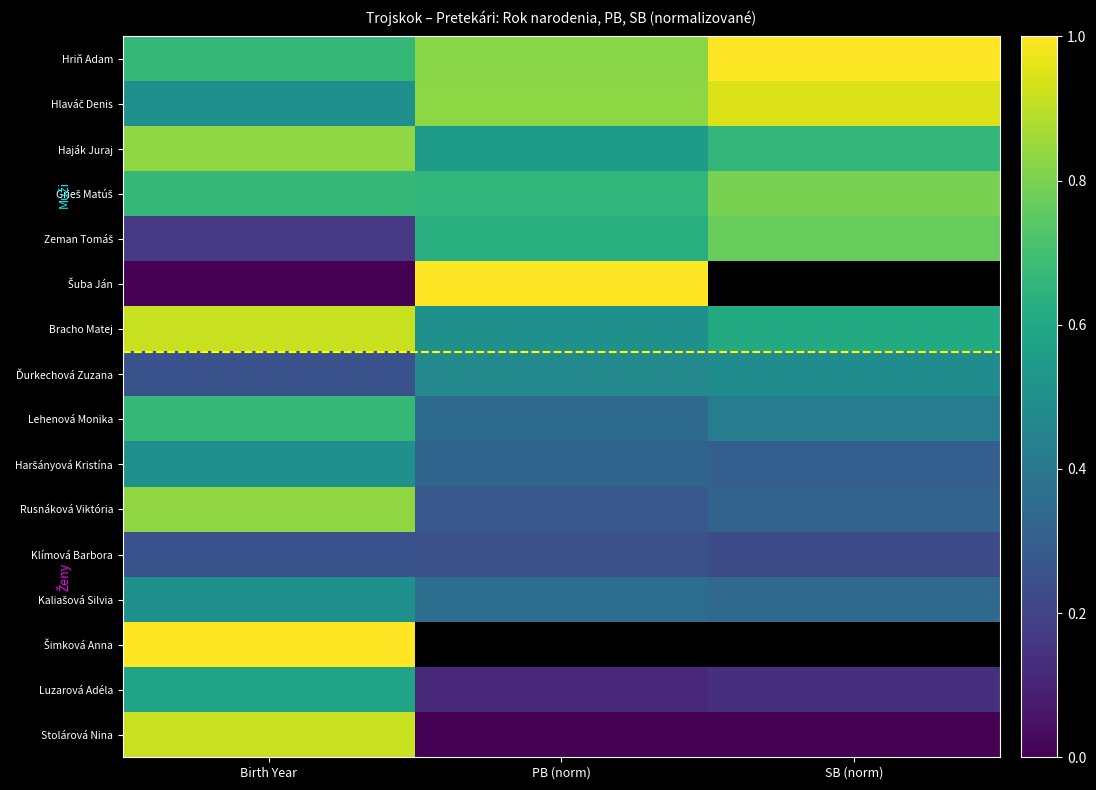

Where is Šimková Anna nearest to the value 1?

Birth Year